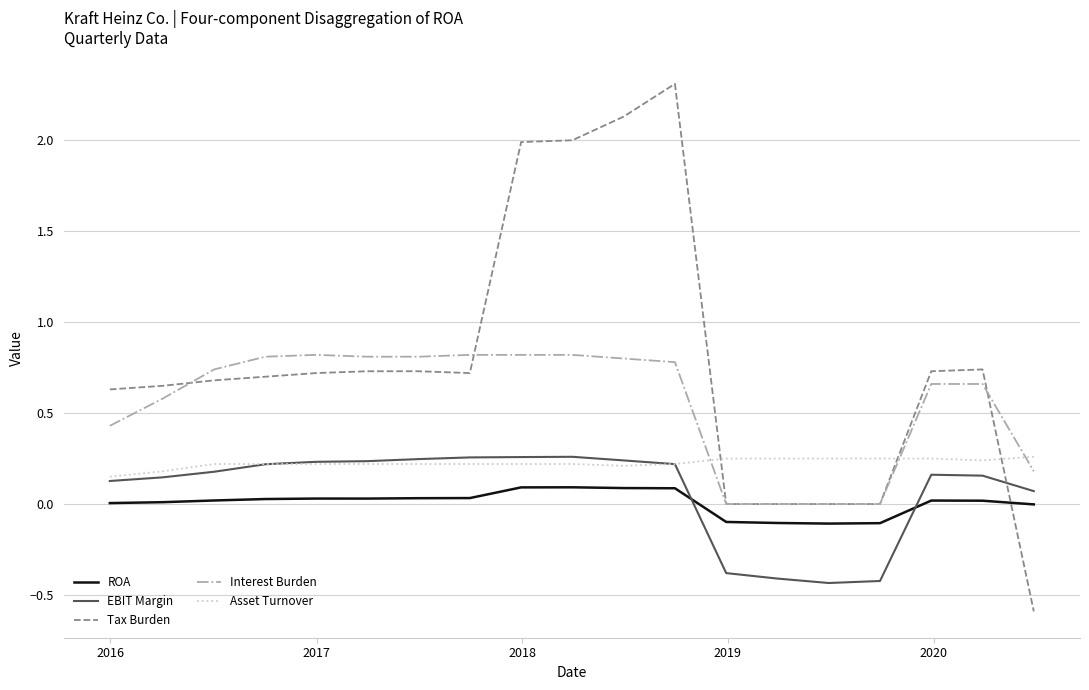

Which series has the largest total across all categories?

Tax Burden